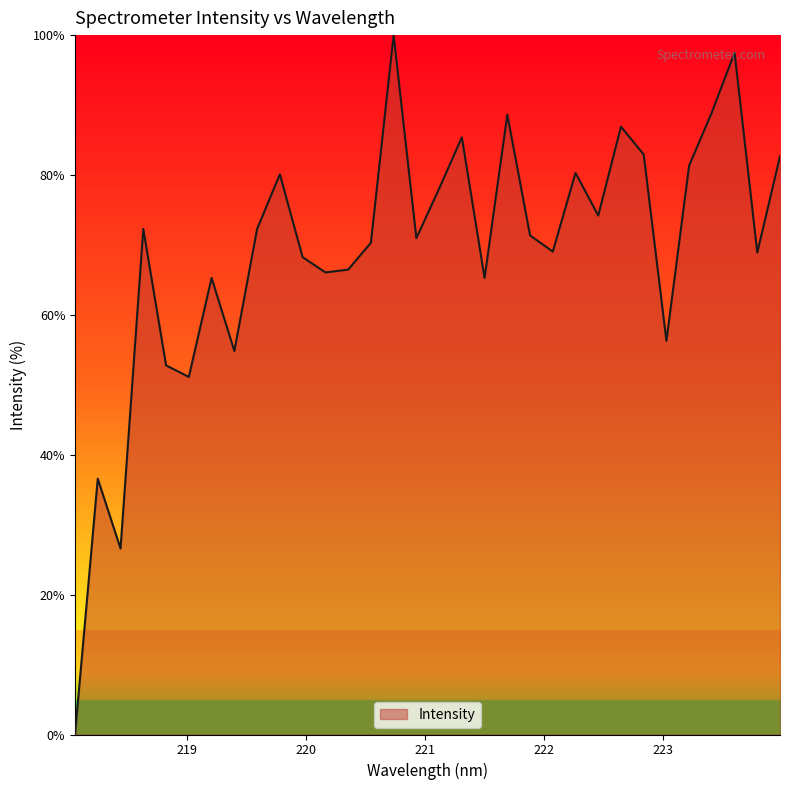

Does the chart display data point markers on the line(s)?

No